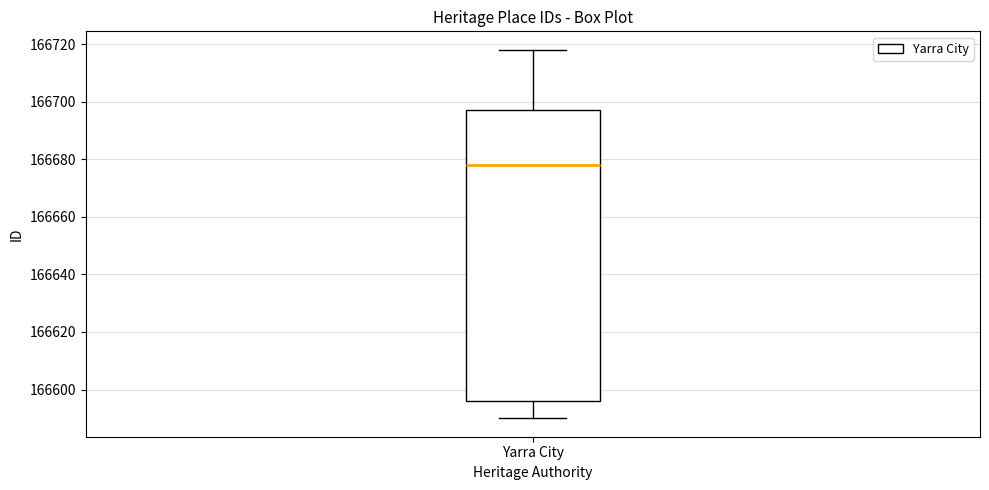

Transcribe this box plot: give where the median line is, the range the box spans, and where the two whiskers end, as read against the y-axis. The values are not printed on the chart, so give them approximately, as read against the axis.

median 166678, box 166596 to 166698, whiskers 166590 to 166718